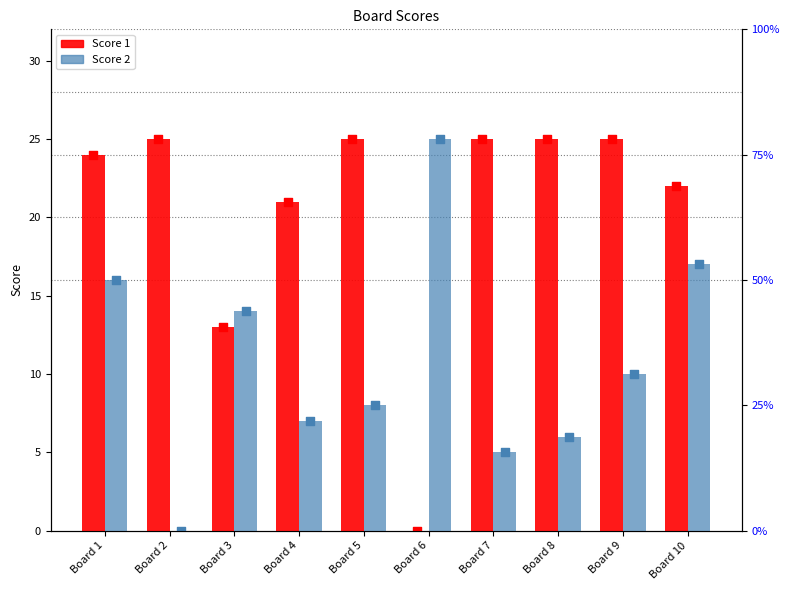

Which series reaches the minimum Y coordinate?

Score 1